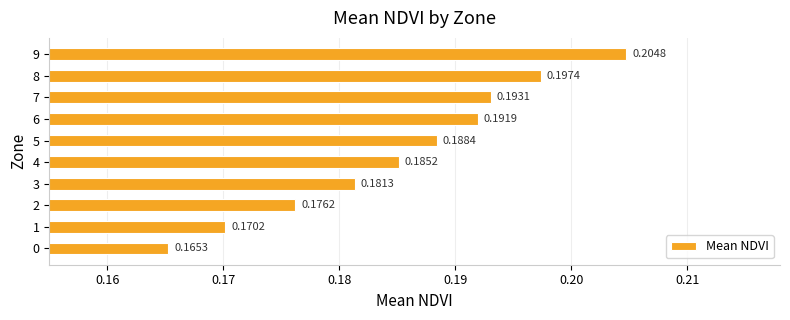

Which has a higher value, 0 or 9?

9